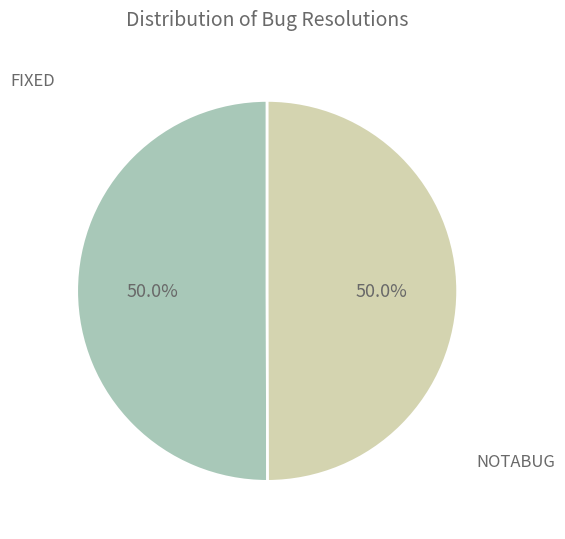

Is the sum of NOTABUG and FIXED greater than half?

Yes